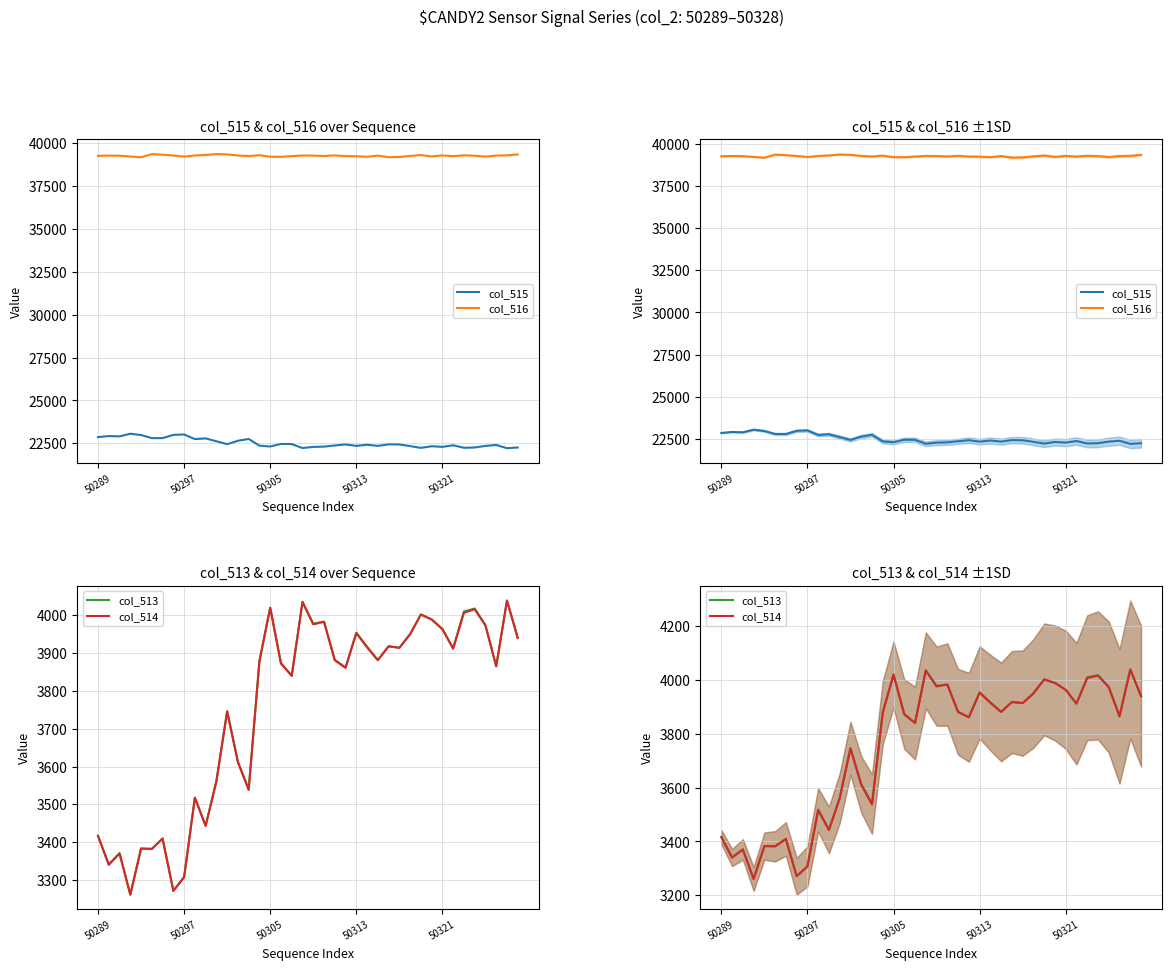

At 50305, list the series in order from smallest to largest.

col_513, col_514, col_515, col_516